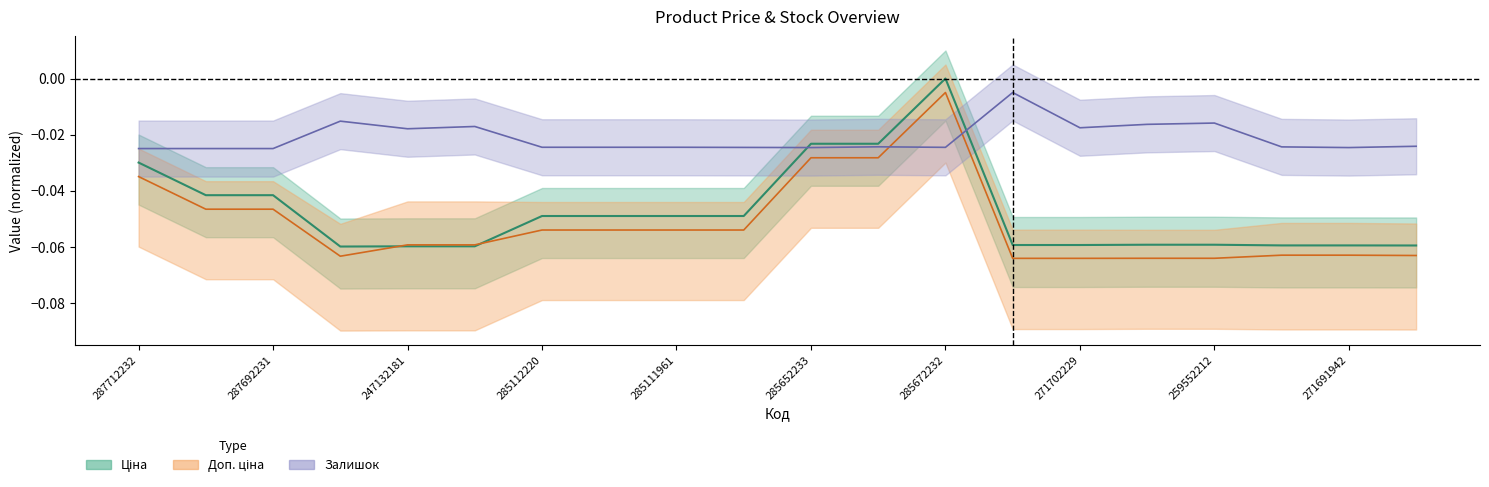

Reading left to right, what are all the values shown in this chart?

Ціна: 287712232=-0.0	287692233=-0.0	287692231=-0.0	283972211=-0.1	247132181=-0.1	247132180=-0.1	285112220=-0.0	285112217=-0.0	285111961=-0.0	285111912=-0.0	285652233=-0.0	285652231=-0.0	285672232=0.0	271702230=-0.1	271702229=-0.1	259552213=-0.1	259552212=-0.1	271691948=-0.1	271691942=-0.1	271681948=-0.1
Доп. ціна: 287712232=-0.0	287692233=-0.0	287692231=-0.0	283972211=-0.1	247132181=-0.1	247132180=-0.1	285112220=-0.1	285112217=-0.1	285111961=-0.1	285111912=-0.1	285652233=-0.0	285652231=-0.0	285672232=-0.0	271702230=-0.1	271702229=-0.1	259552213=-0.1	259552212=-0.1	271691948=-0.1	271691942=-0.1	271681948=-0.1
Залишок: 287712232=-0.0	287692233=-0.0	287692231=-0.0	283972211=-0.0	247132181=-0.0	247132180=-0.0	285112220=-0.0	285112217=-0.0	285111961=-0.0	285111912=-0.0	285652233=-0.0	285652231=-0.0	285672232=-0.0	271702230=-0.0	271702229=-0.0	259552213=-0.0	259552212=-0.0	271691948=-0.0	271691942=-0.0	271681948=-0.0